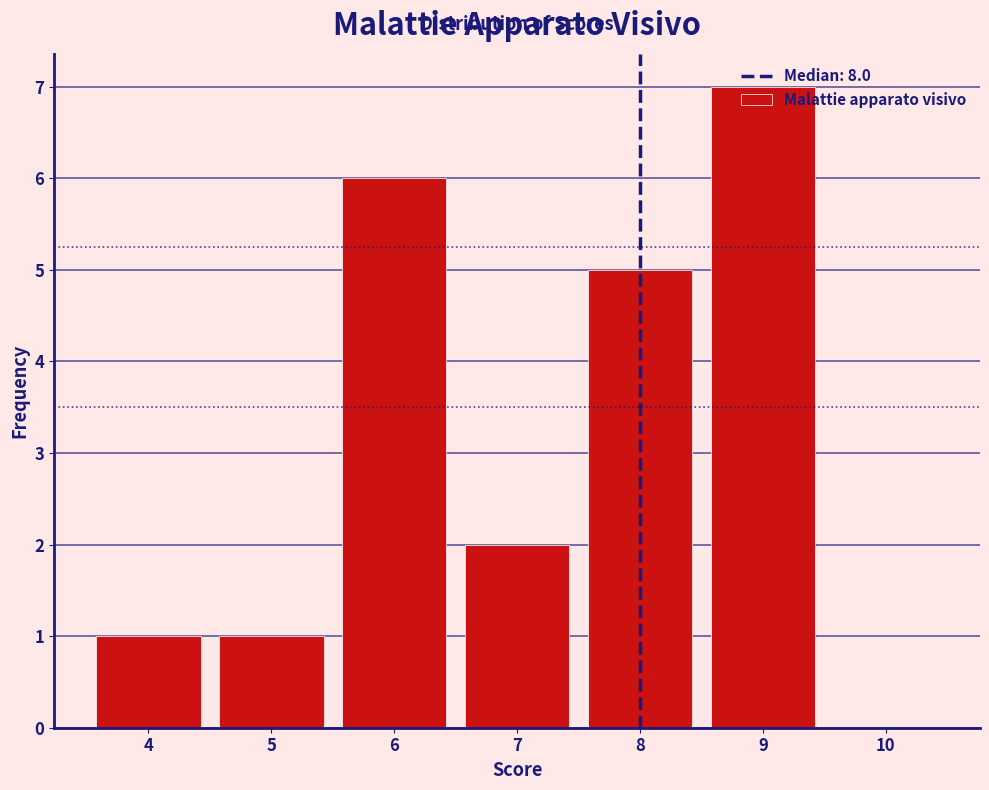

What is the height of the bar covering 7.5 to 8.5 on the x-axis? The values are not printed on the chart, so give them approximately, as read against the axis.

5